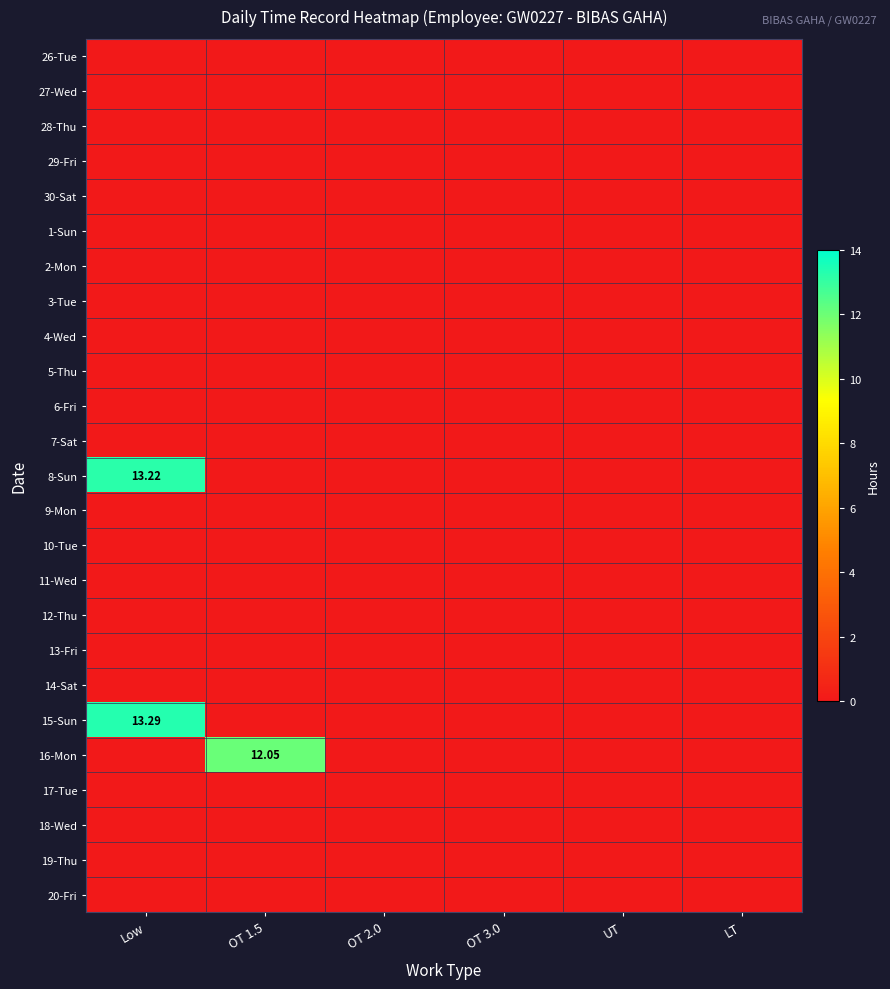

The value of 1-Sun at OT 3.0 is 0.0. True or false?

True